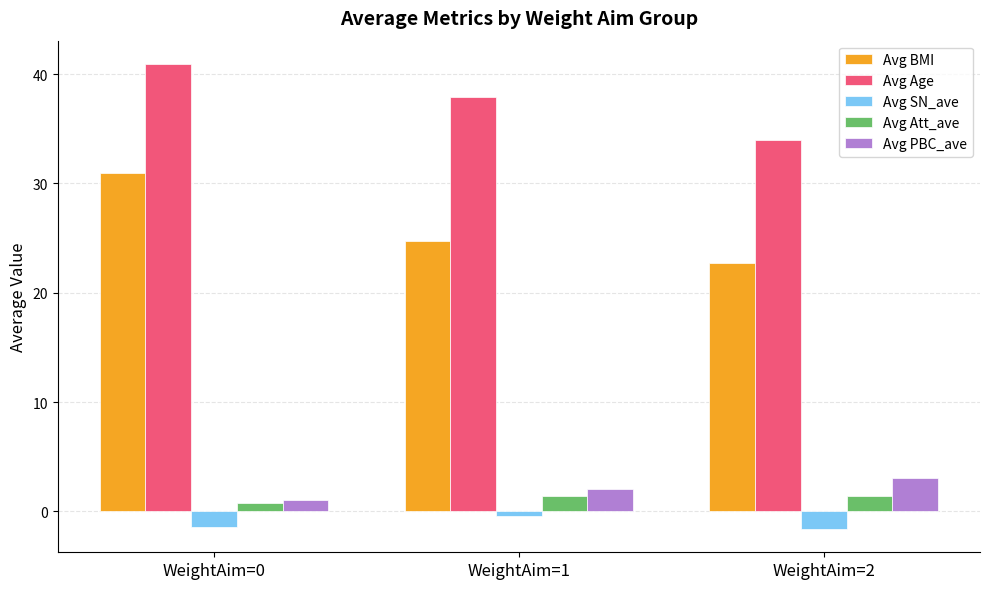

What is the lowest value of the Avg Att_ave series?

0.8